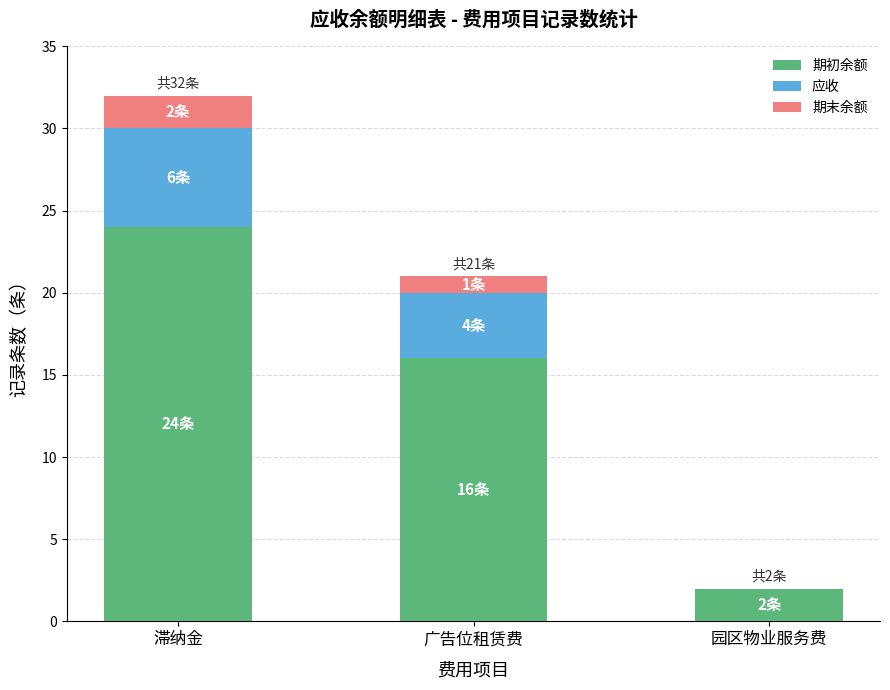

What is the average value of the 期初余额 series?

14